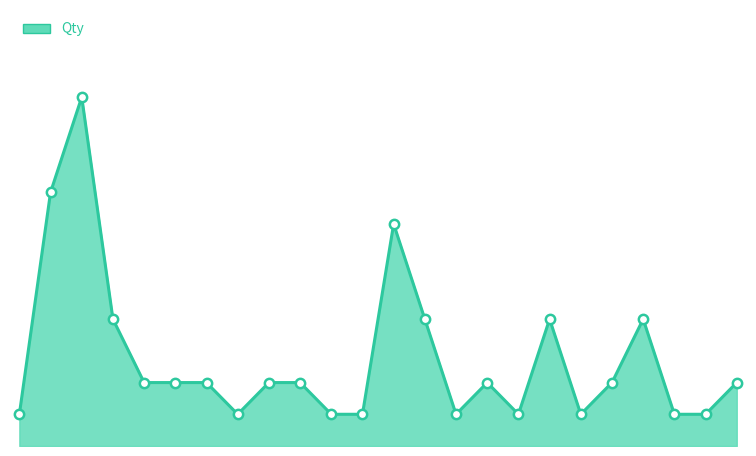

Is this an area chart (filled region under the line)?

Yes